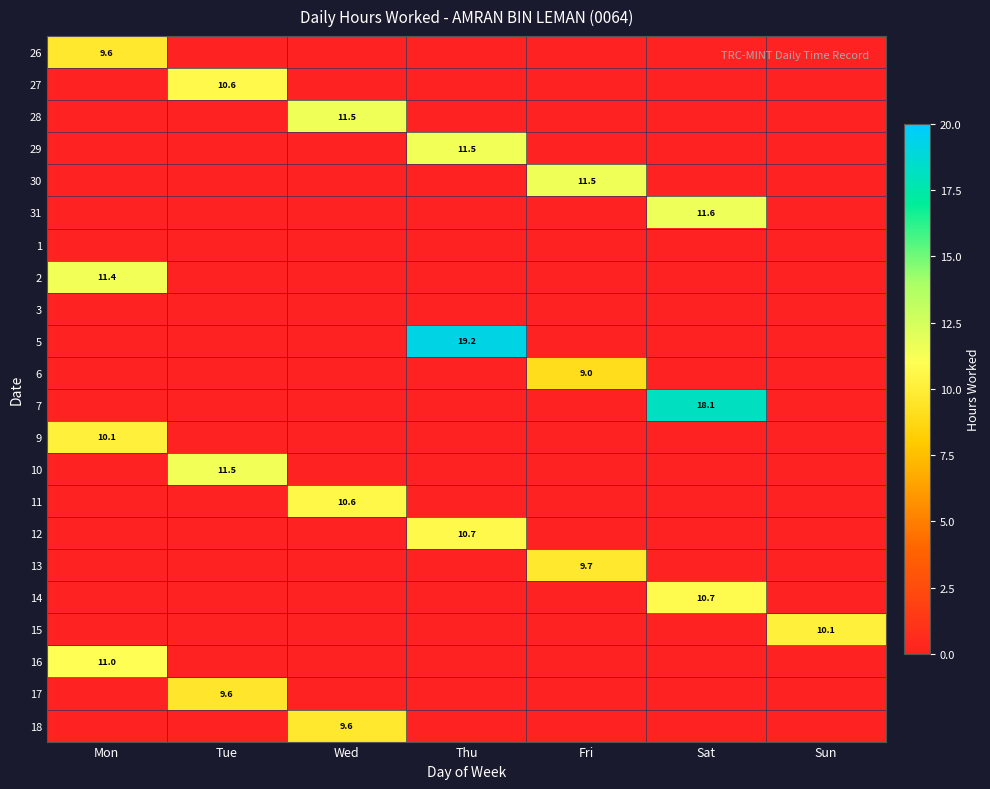

What is the difference between the highest and lowest values at Mon?

11.4